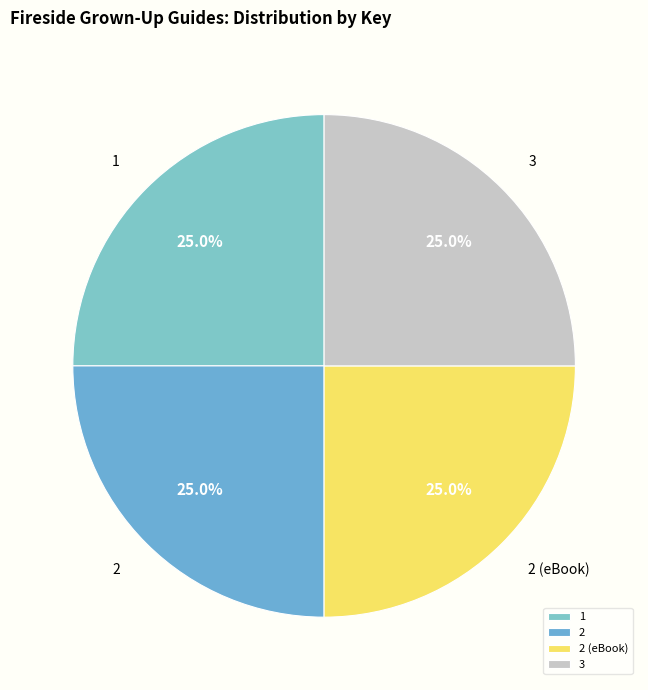

Approximately how many times larger is the value at 1 compared to 2?

1.0